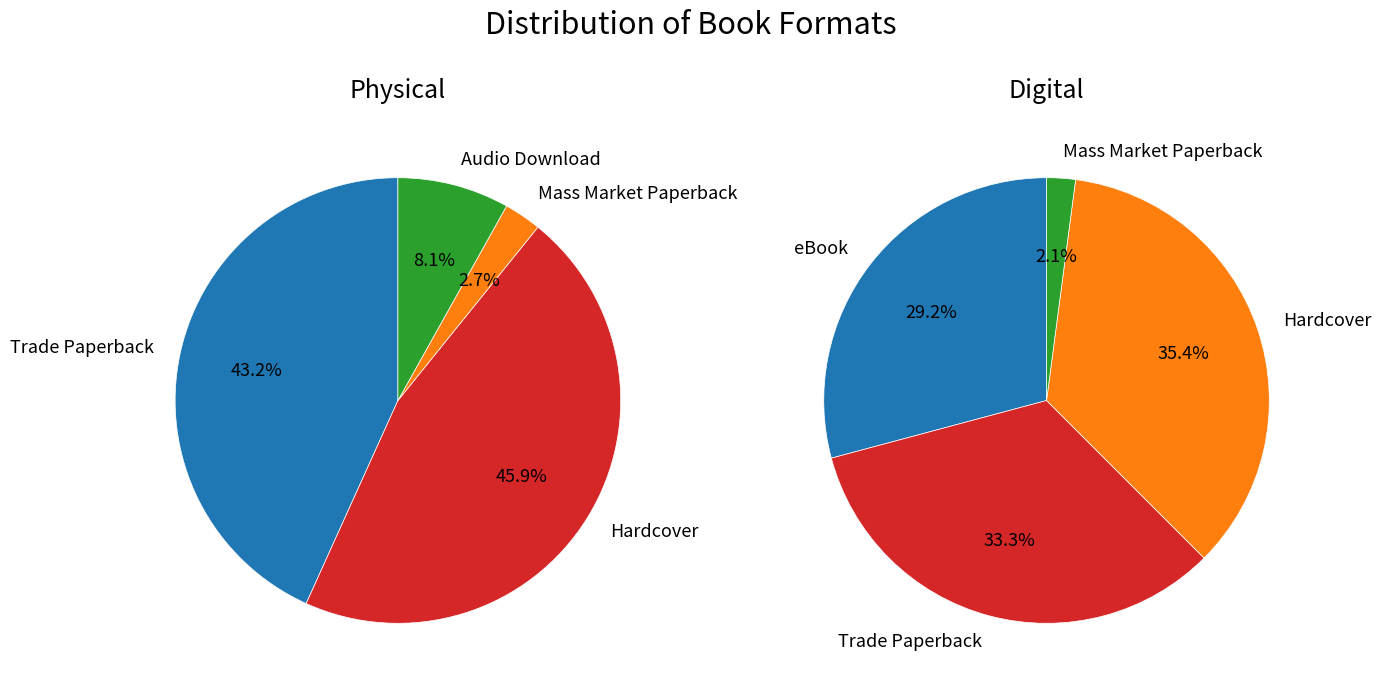

Which category has the biggest portion of the pie?

Hardcover